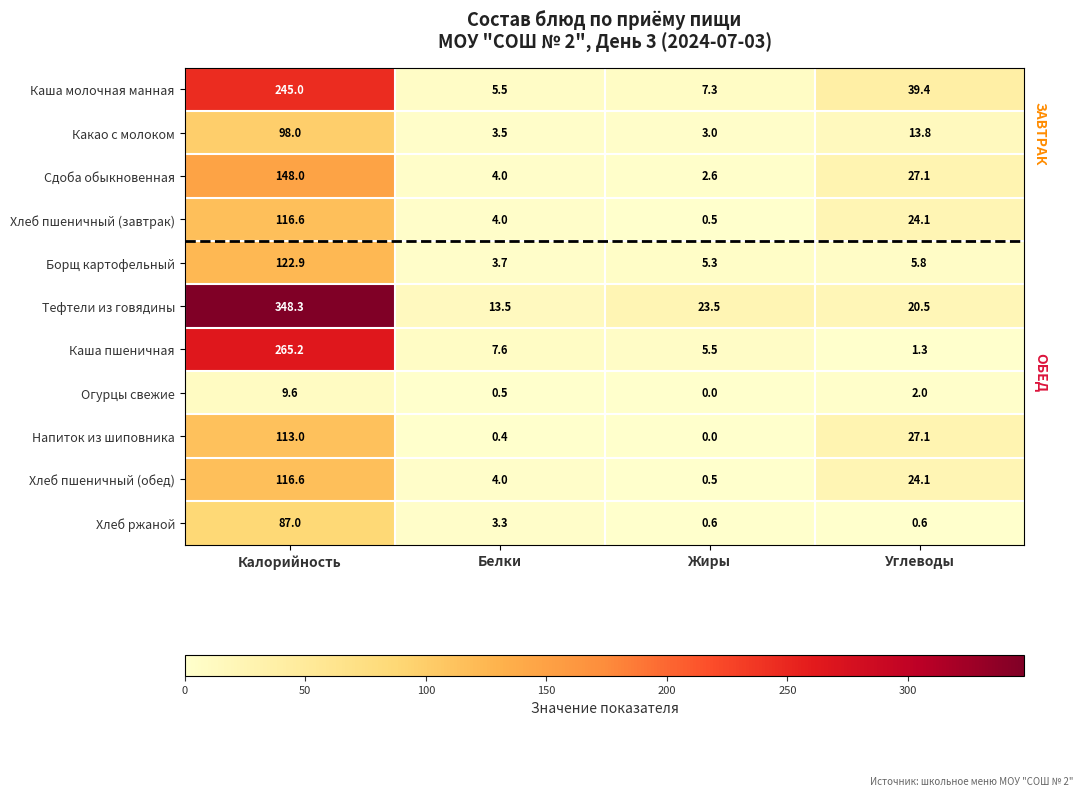

Is it true that Борщ картофельный equals 9.7 at Углеводы?

False